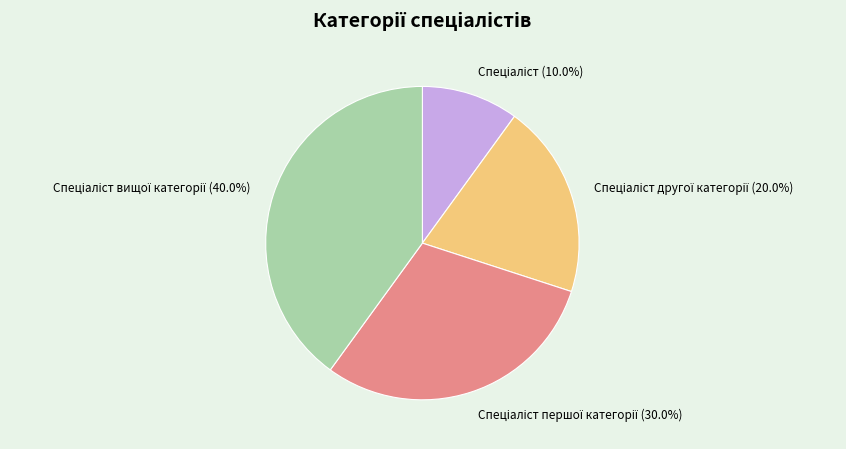

Is there a majority slice in this chart?

No